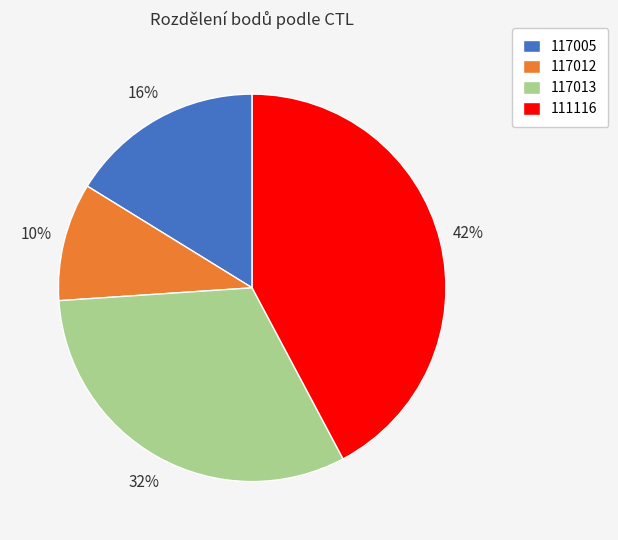

To the nearest percent, what is the average slice percentage?

25%